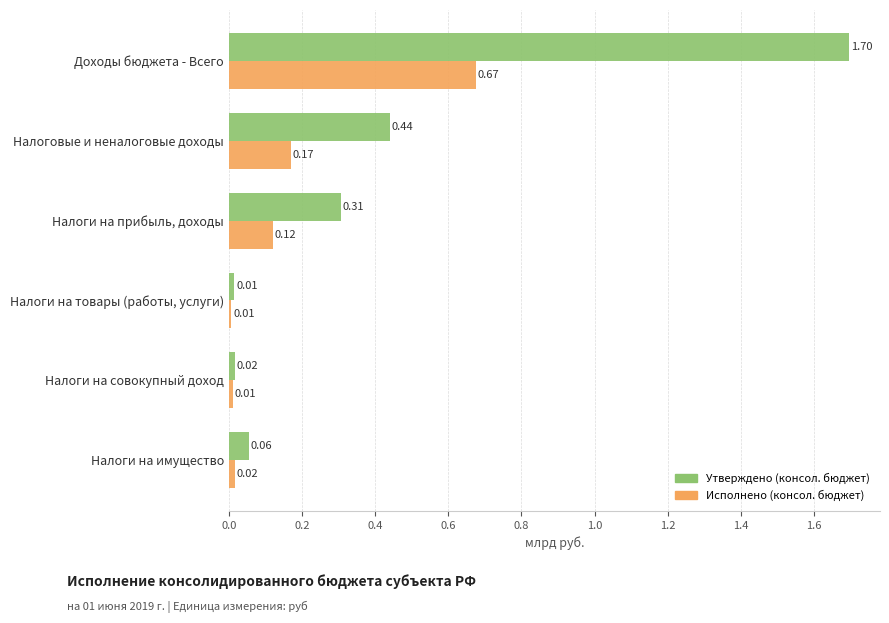

At which category is the sum across all series the highest?

Доходы бюджета - Всего